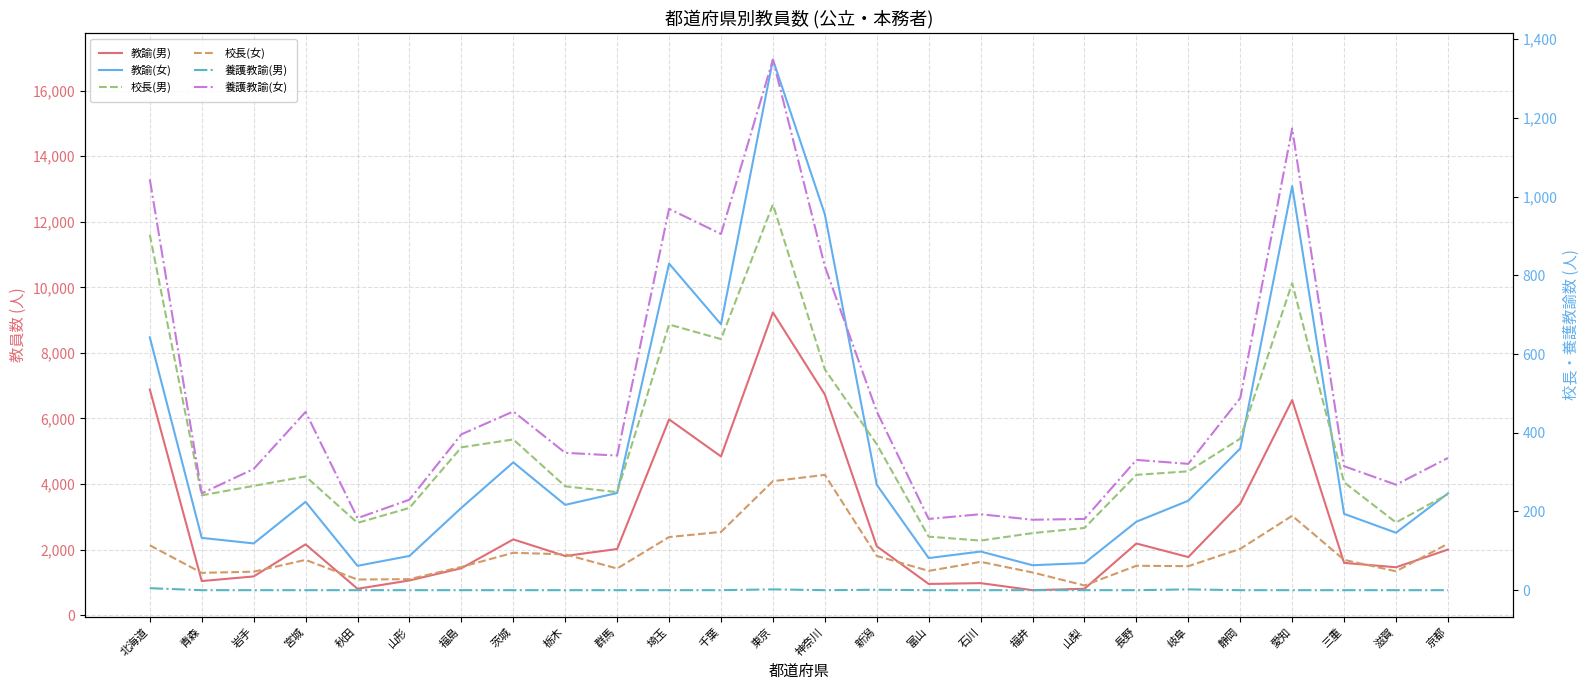

Is the value of 養護教諭(女) at 秋田 greater than the value of 養護教諭(男) at 群馬?

Yes